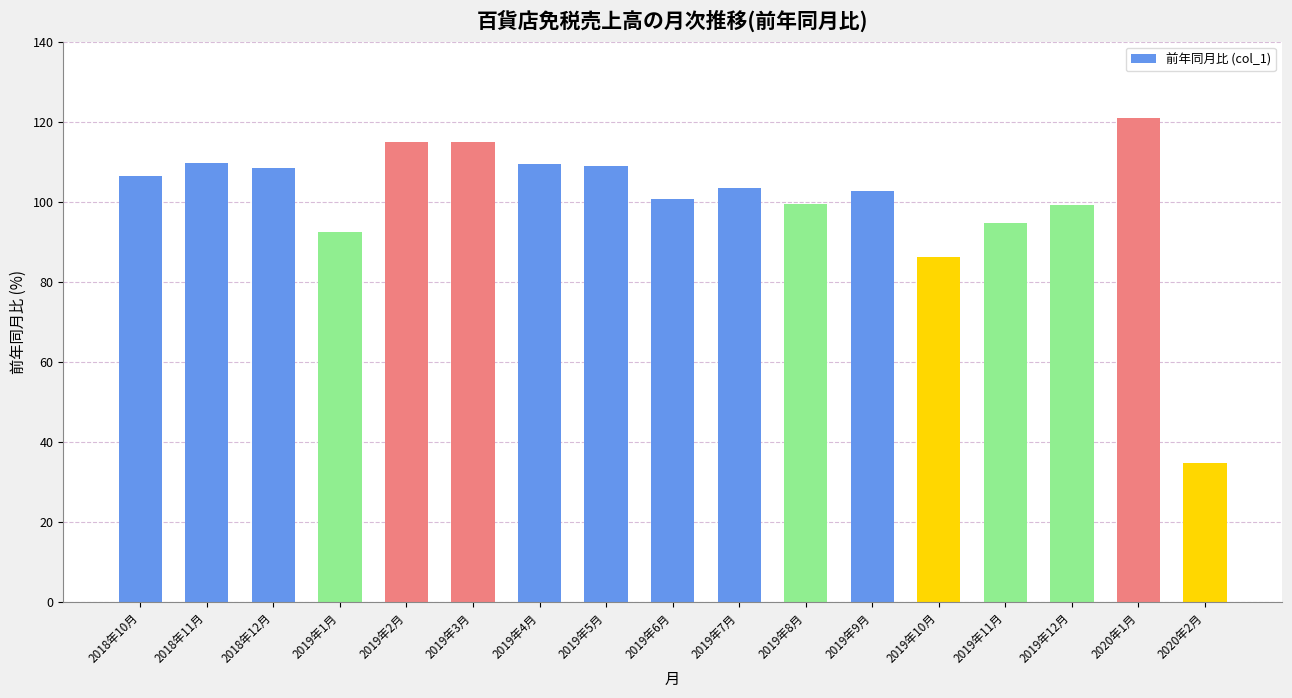

What is the sum of the values at 2018年12月 and 2019年9月?

211.1